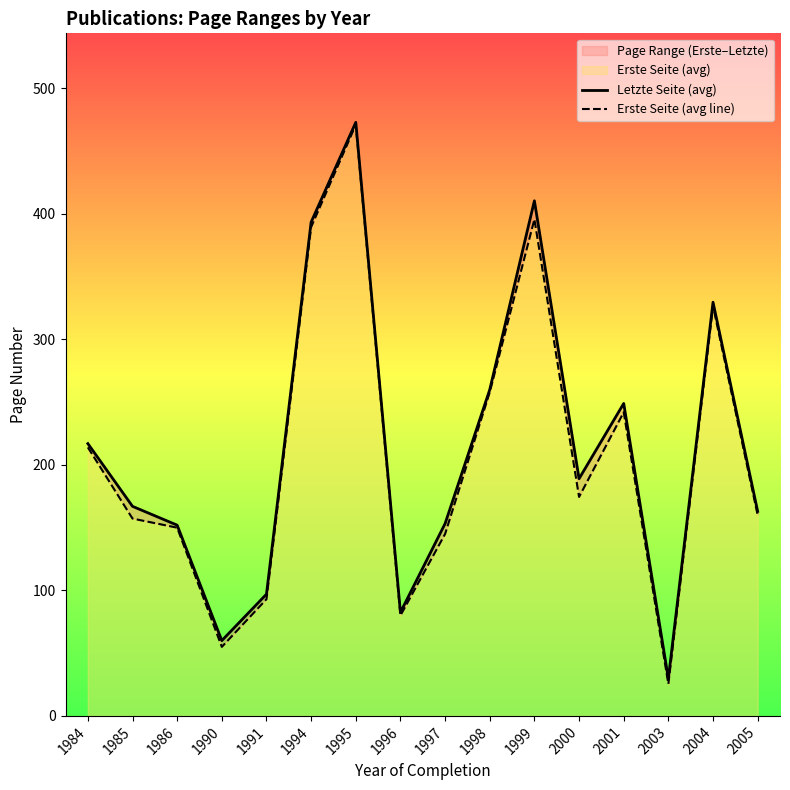

At 1991, list the series in order from smallest to largest.

Erste Seite (avg line), Letzte Seite (avg)